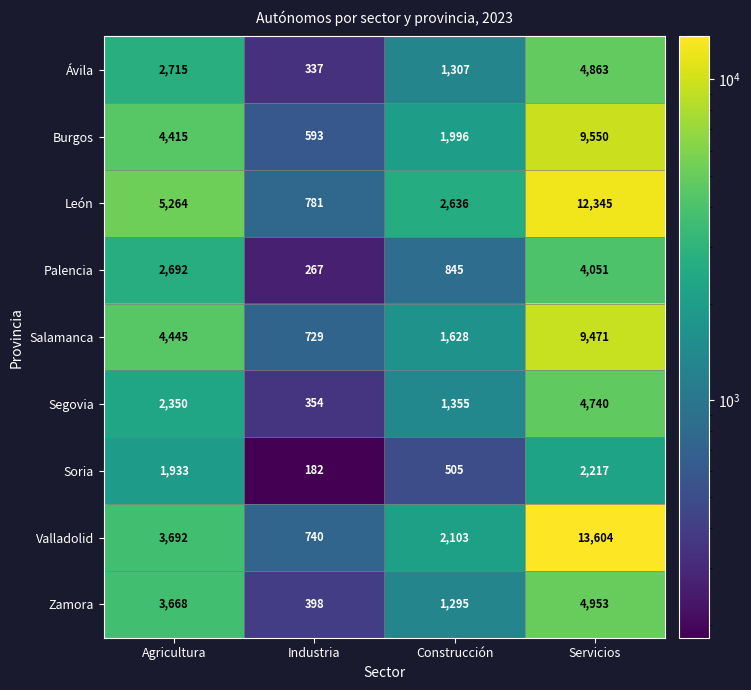

Rank the series at Agricultura from highest to lowest value.

León, Salamanca, Burgos, Valladolid, Zamora, Ávila, Palencia, Segovia, Soria